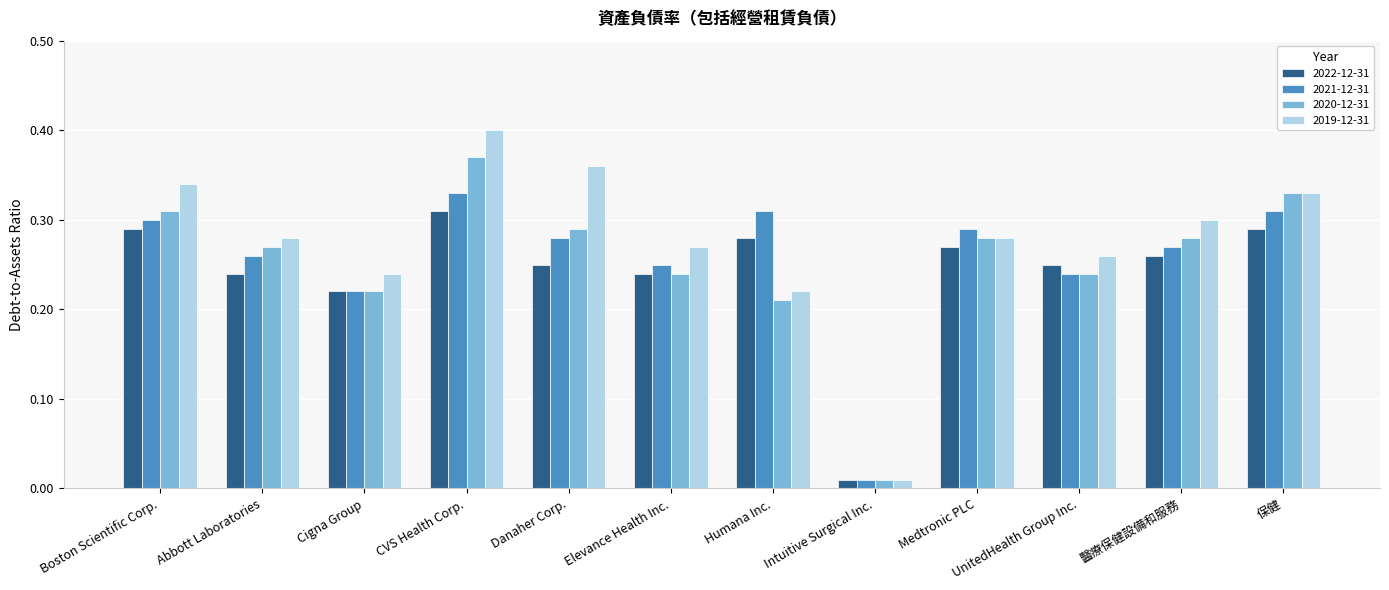

True or false: 2021-12-31 has a value of 0.3 at Danaher Corp..

True